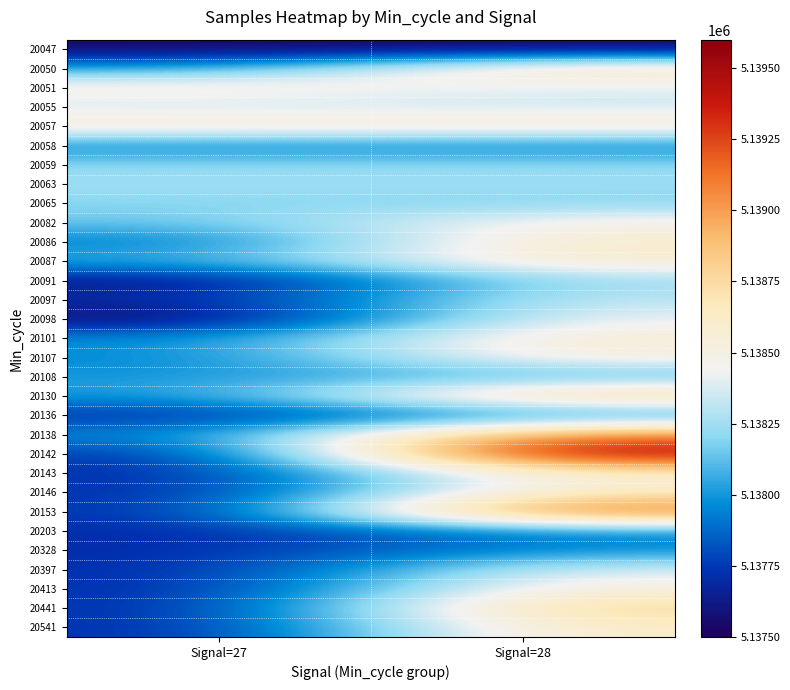

Reading left to right, what are all the values shown in this chart?

20047: Signal=27=5137535	Signal=28=5137535
20050: Signal=27=5138000	Signal=28=5138699
20051: Signal=27=5138552	Signal=28=5138391
20055: Signal=27=5138335	Signal=28=5138335
20057: Signal=27=5138614	Signal=28=5138615
20058: Signal=27=5137944	Signal=28=5137944
20059: Signal=27=5138210	Signal=28=5138210
20063: Signal=27=5138254	Signal=28=5138254
20065: Signal=27=5138190	Signal=28=5138190
20082: Signal=27=5138145	Signal=28=5138499
20086: Signal=27=5137904	Signal=28=5138614
20087: Signal=27=5138074	Signal=28=5138614
20091: Signal=27=5137589	Signal=28=5138247
20097: Signal=27=5137703	Signal=28=5138335
20098: Signal=27=5137528	Signal=28=5138426
20101: Signal=27=5137969	Signal=28=5138582
20107: Signal=27=5137945	Signal=28=5138549
20108: Signal=27=5138000	Signal=28=5138074
20130: Signal=27=5138000	Signal=28=5138869
20136: Signal=27=5137703	Signal=28=5137945
20138: Signal=27=5137945	Signal=28=5139113
20142: Signal=27=5137703	Signal=28=5139539
20143: Signal=27=5137703	Signal=28=5138595
20146: Signal=27=5137703	Signal=28=5138633
20153: Signal=27=5137703	Signal=28=5139244
20203: Signal=27=5137703	Signal=28=5137958
20328: Signal=27=5137703	Signal=28=5137969
20397: Signal=27=5137703	Signal=28=5138391
20413: Signal=27=5137703	Signal=28=5138546
20441: Signal=27=5137703	Signal=28=5138817
20541: Signal=27=5137703	Signal=28=5138633